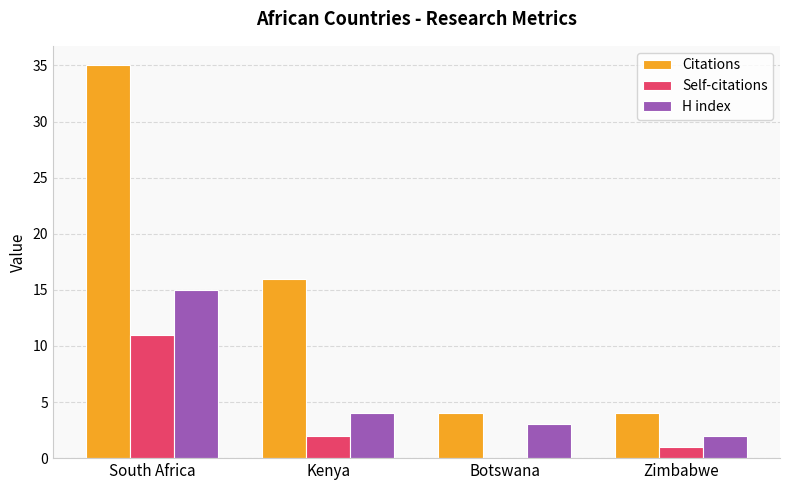

What is the sum of all H index values?

24